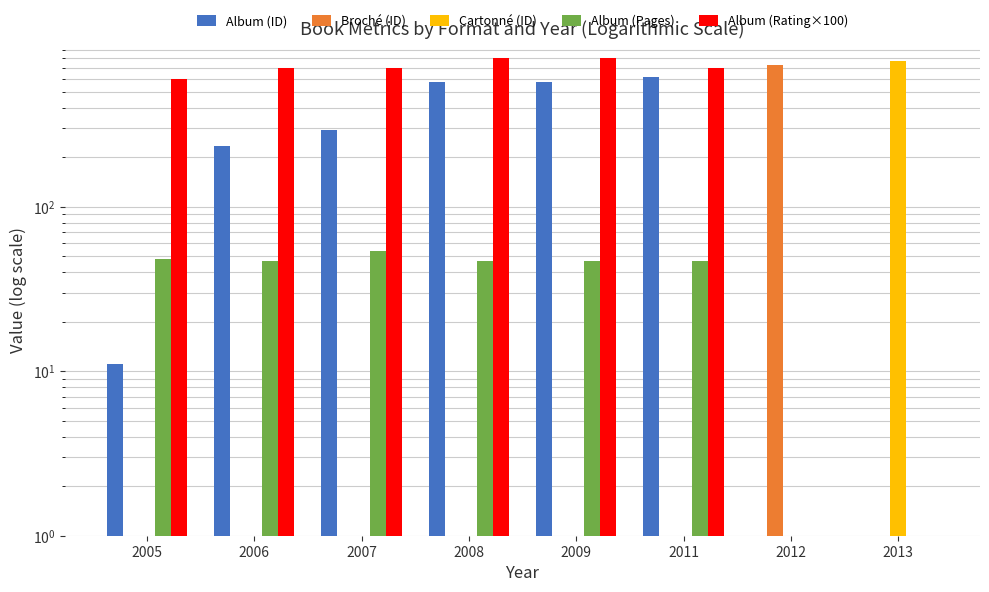

Which has a higher value, 2006 or 2009?

2009